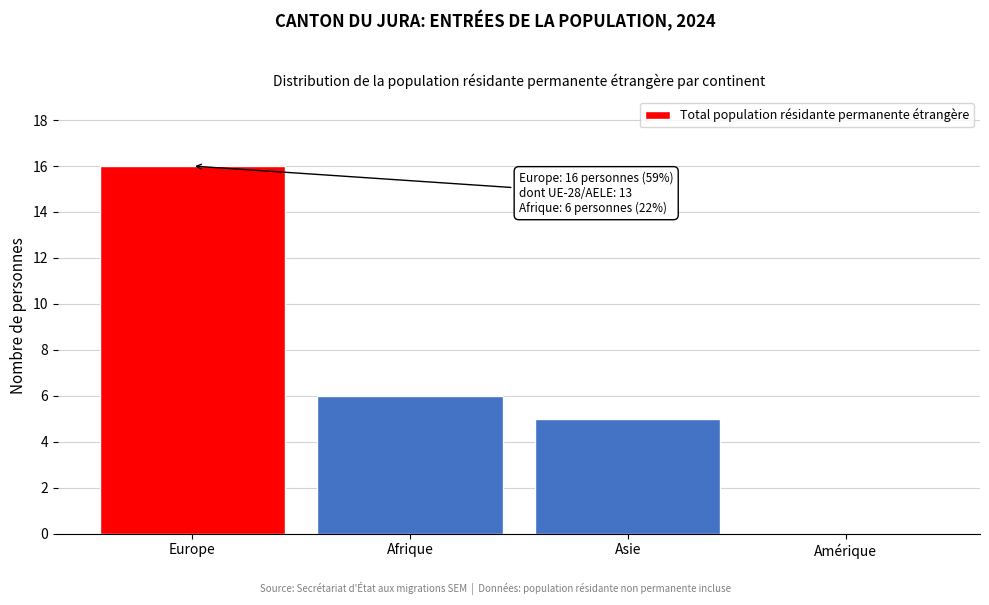

Reading left to right, what are all the values shown in this chart?

Europe=16	Afrique=6	Asie=5	Amérique=0